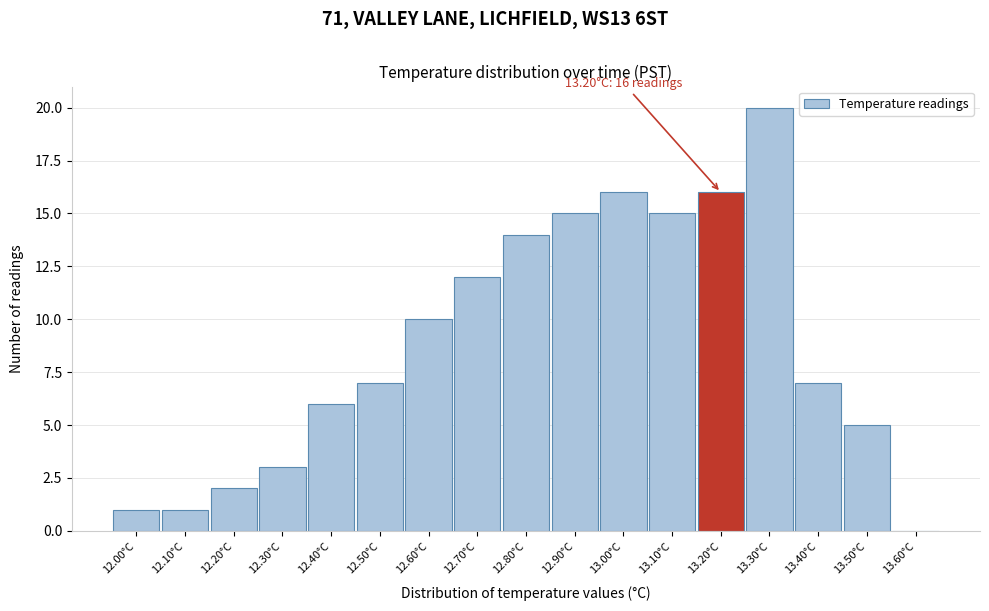

Over which range of the x-axis is the bar tallest?

13.25 to 13.35